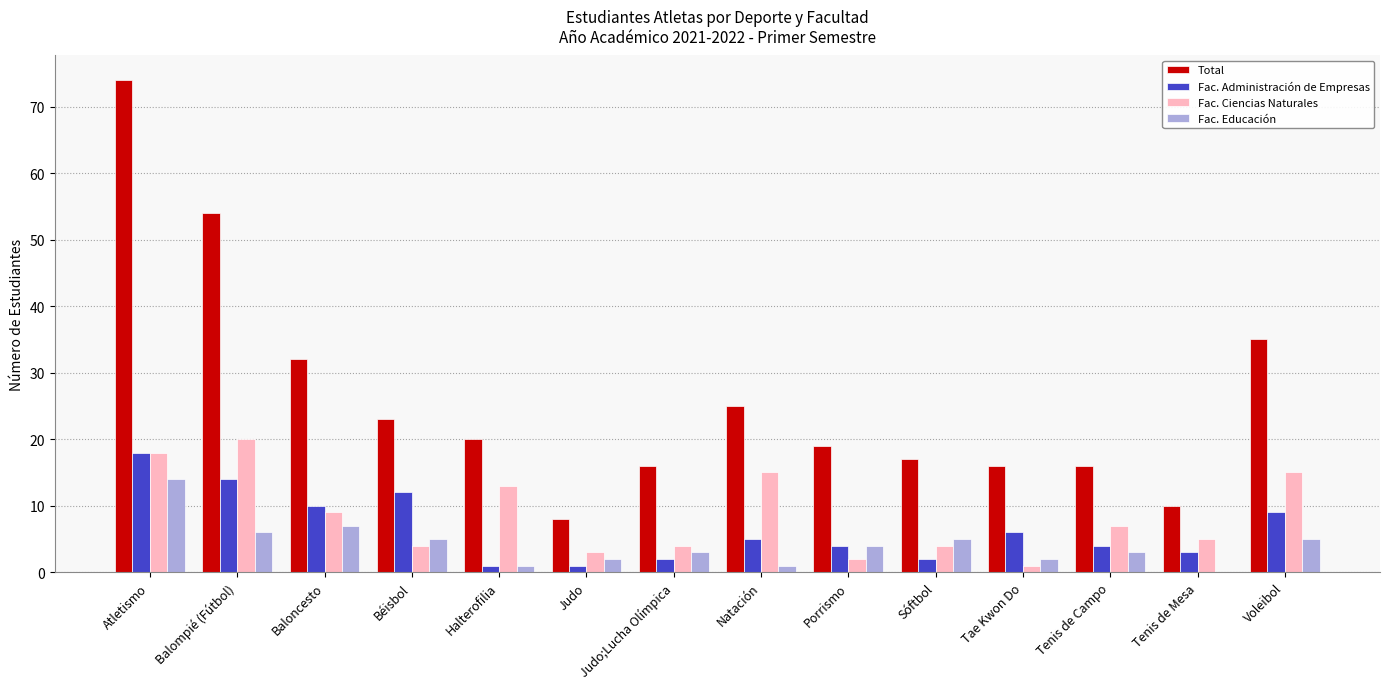

What is the greatest value displayed?

74